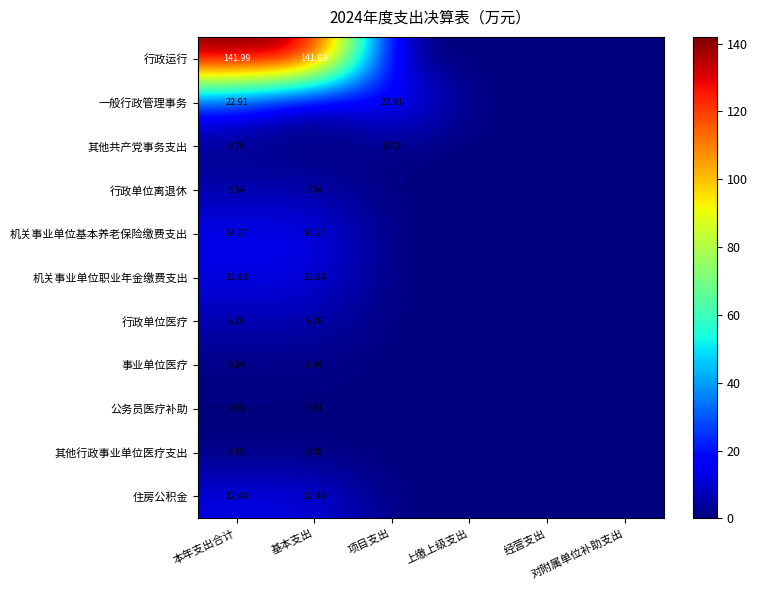

What is the difference between the highest and lowest values at 项目支出?

22.9